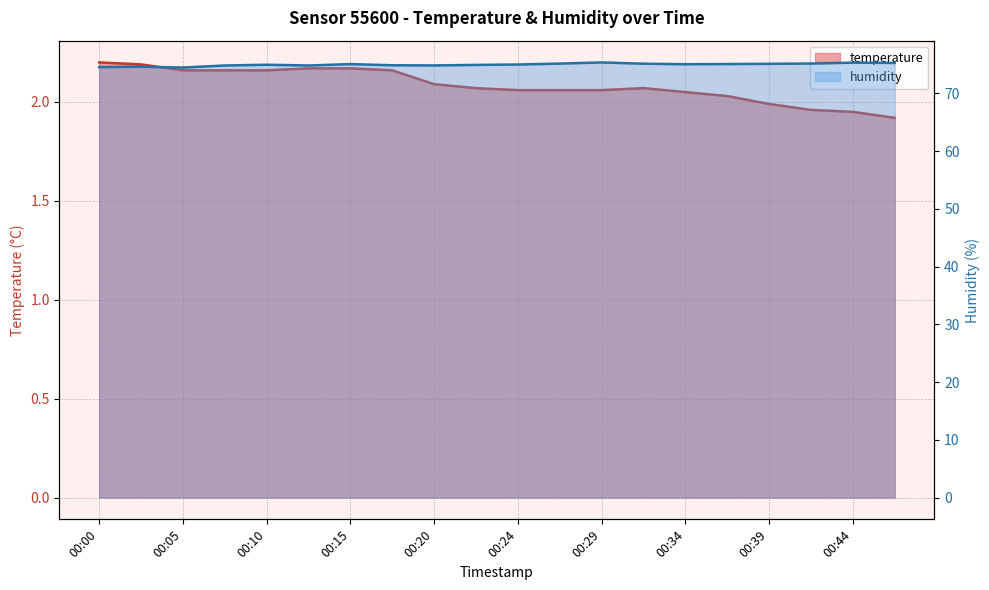

Which series changed the most between 00:12 and 00:44?

humidity